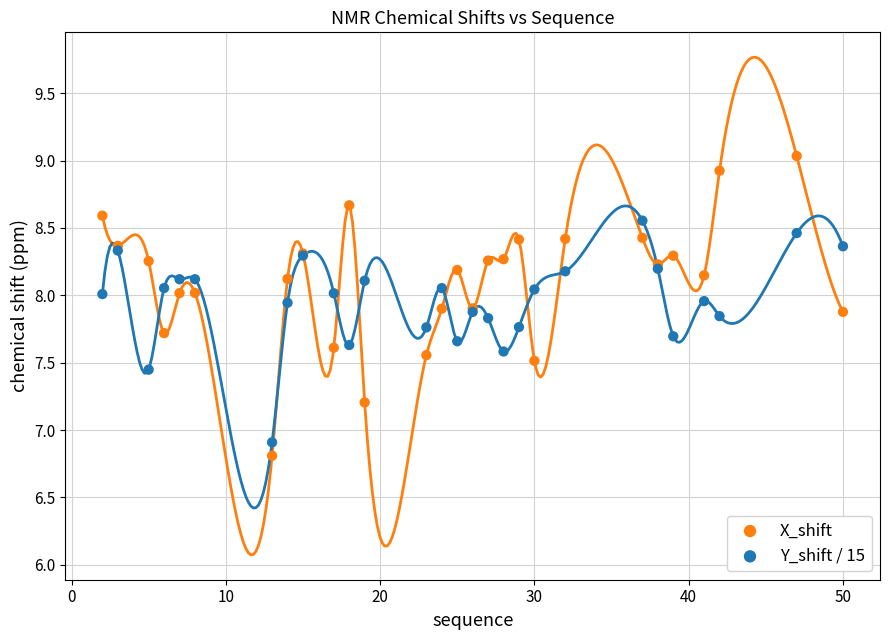

Which series contains the highest Y value?

X_shift